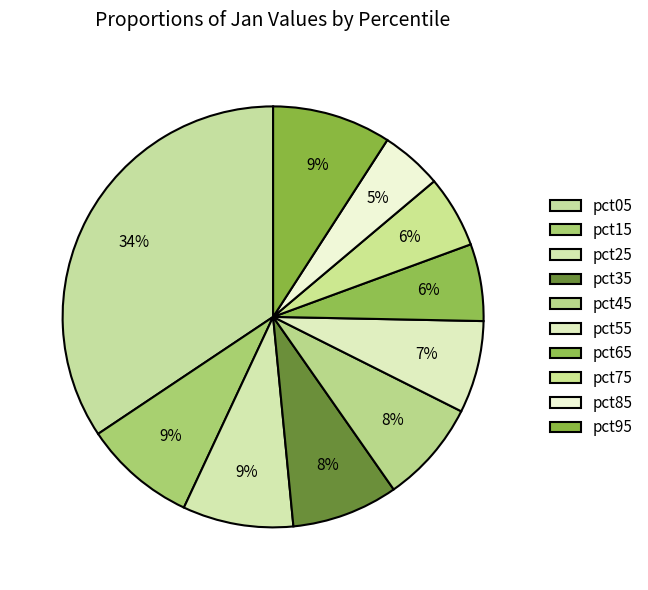

Between pct95 and pct65, which is larger?

pct95